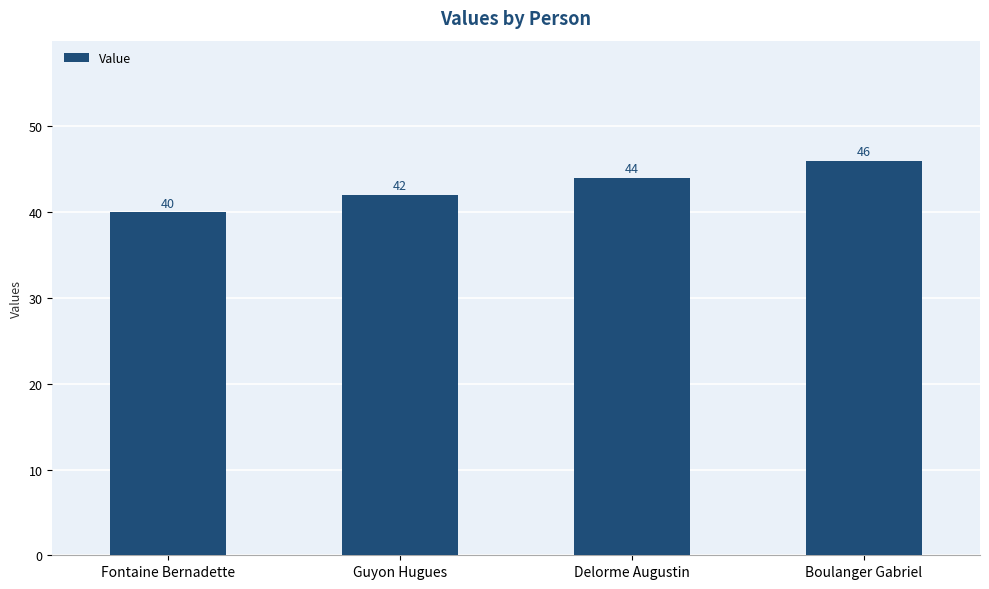

What position from the left is Fontaine Bernadette?

1